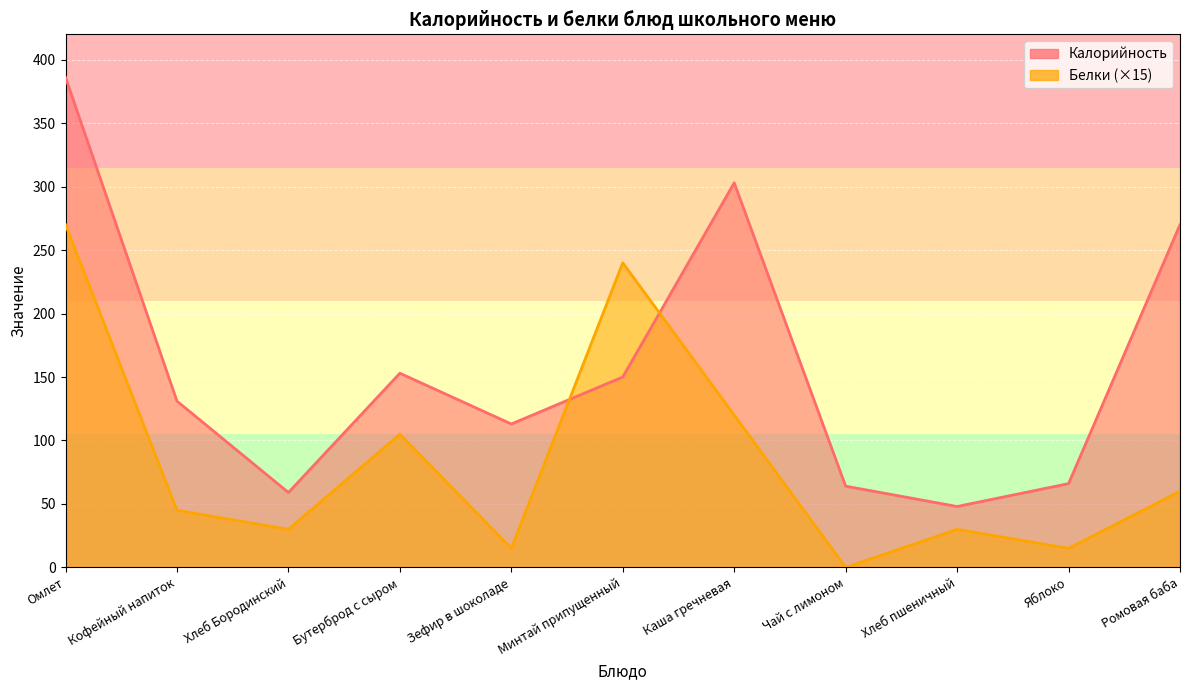

Which series has the widest spread of values?

Калорийность